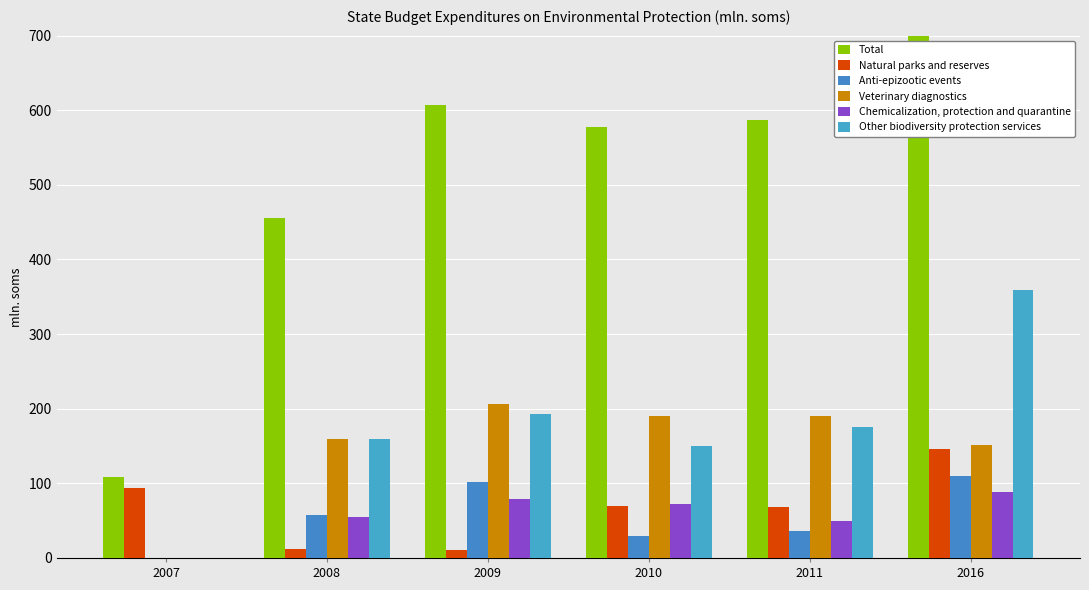

At which label does Anti-epizootic events reach its peak?

2016